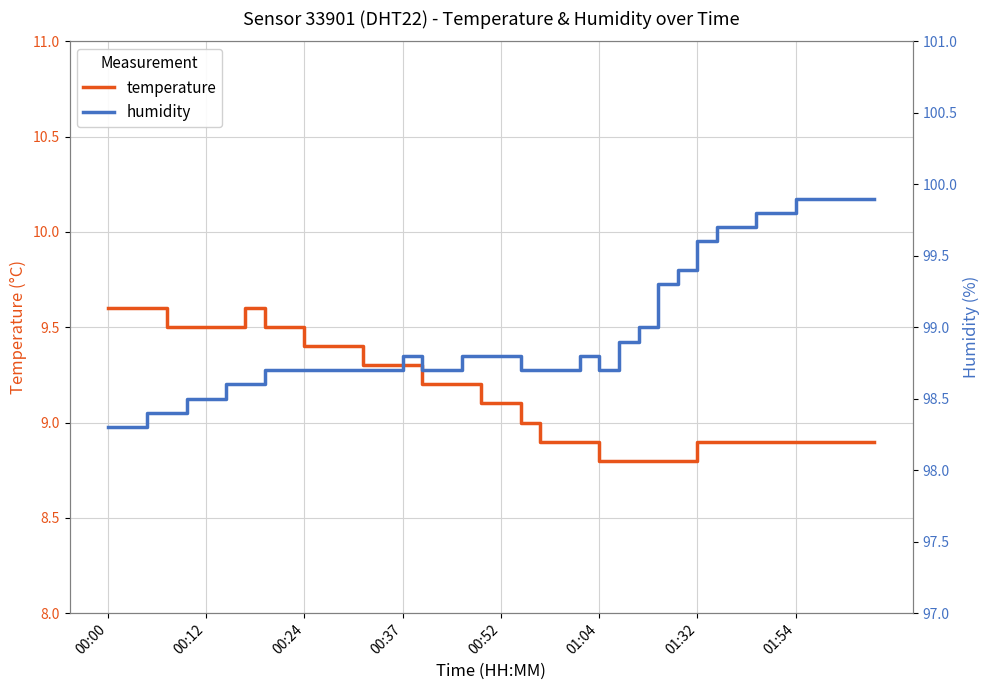

Is it true that temperature equals 14.7 at 01:32?

False